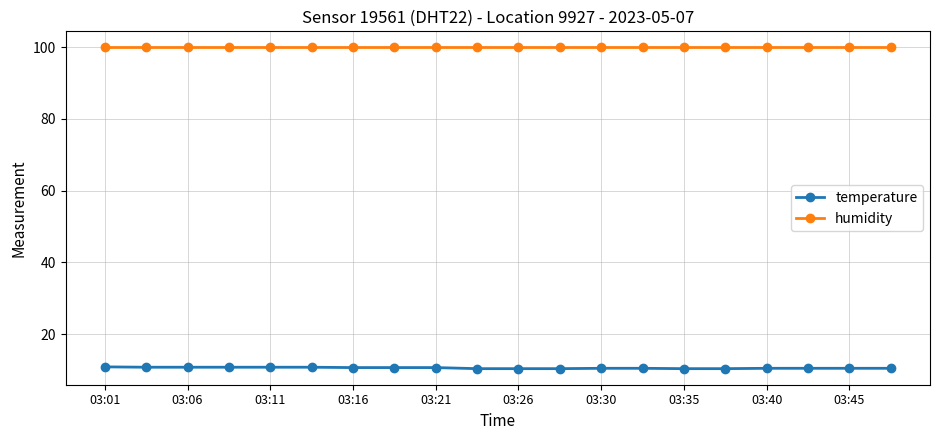

What is the value of the temperature point at the 16th from the left?

10.4